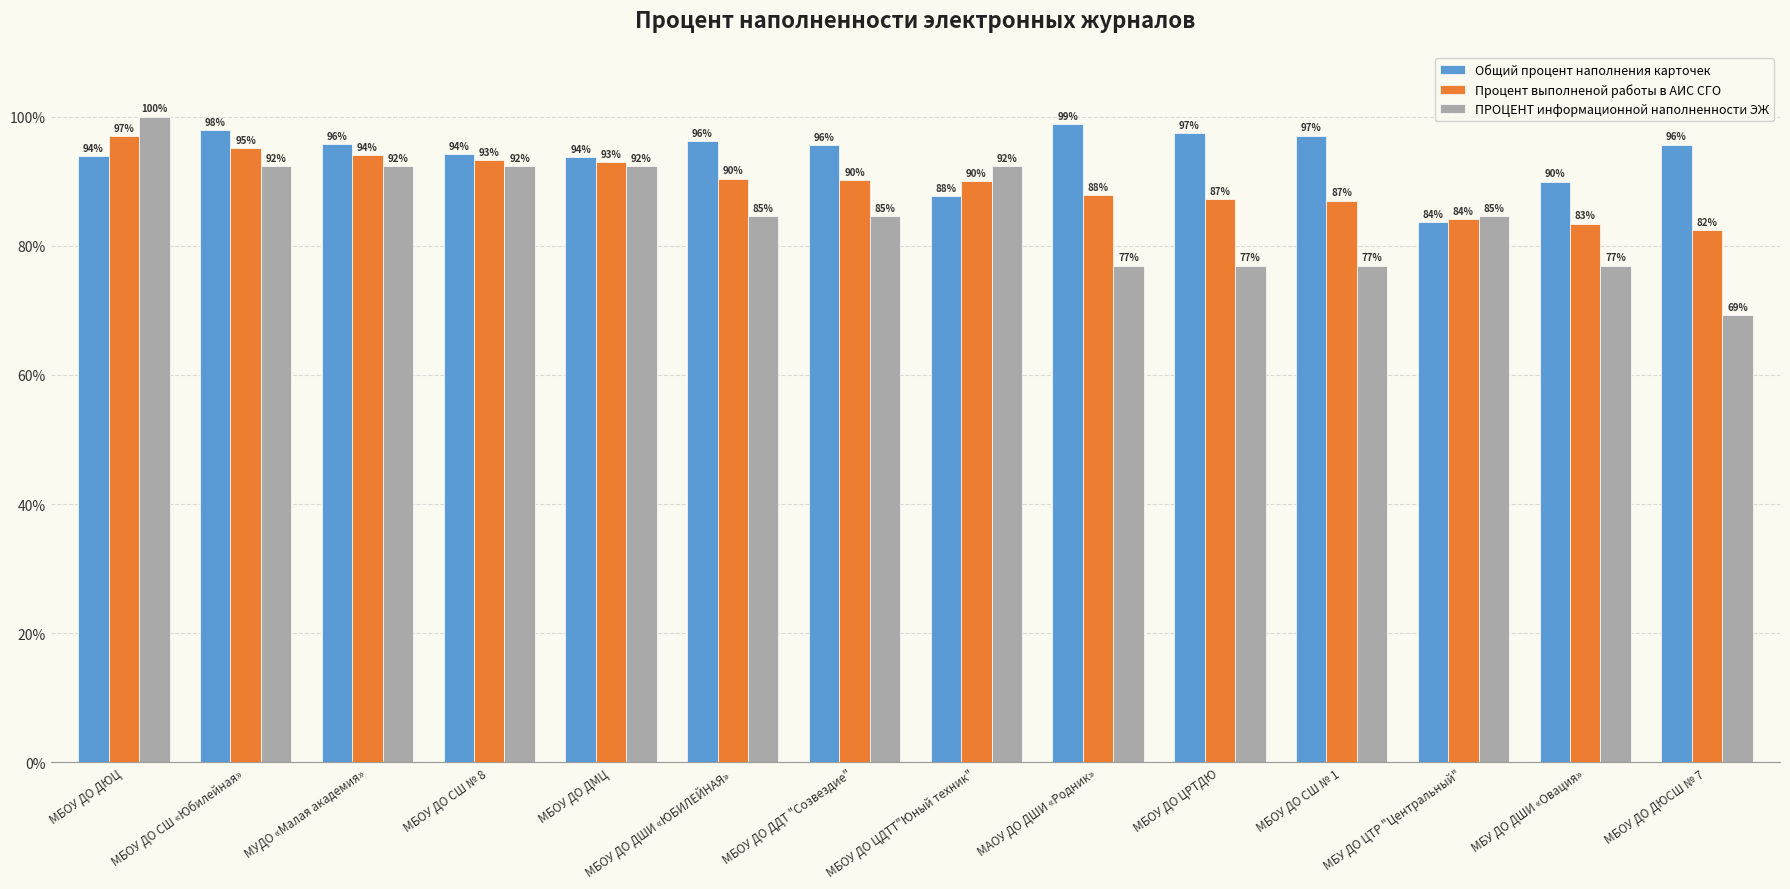

Reading left to right, what are all the values shown in this chart?

Общий процент наполнения карточек: 0.9	1.0	1.0	0.9	0.9	1.0	1.0	0.9	1.0	1.0	1.0	0.8	0.9	1.0
Процент выполненой работы в АИС СГО: 1.0	1.0	0.9	0.9	0.9	0.9	0.9	0.9	0.9	0.9	0.9	0.8	0.8	0.8
ПРОЦЕНТ информационной наполненности ЭЖ: 1.0	0.9	0.9	0.9	0.9	0.8	0.8	0.9	0.8	0.8	0.8	0.8	0.8	0.7